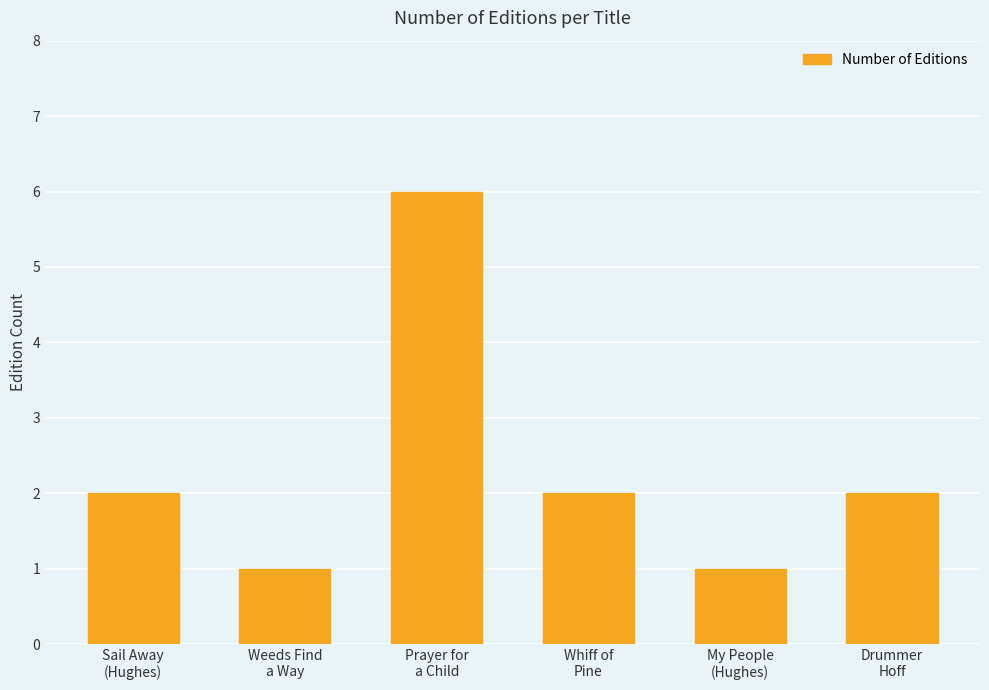

Approximately how many times larger is the value at Prayer for
a Child compared to My People
(Hughes)?

6.0